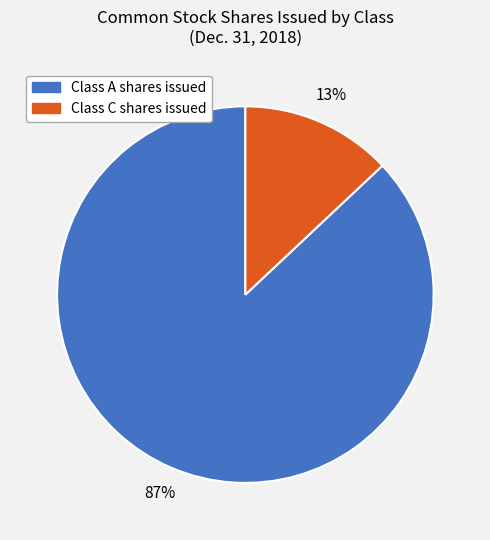

Rank the categories by value from highest to lowest.

Class A shares issued, Class C shares issued